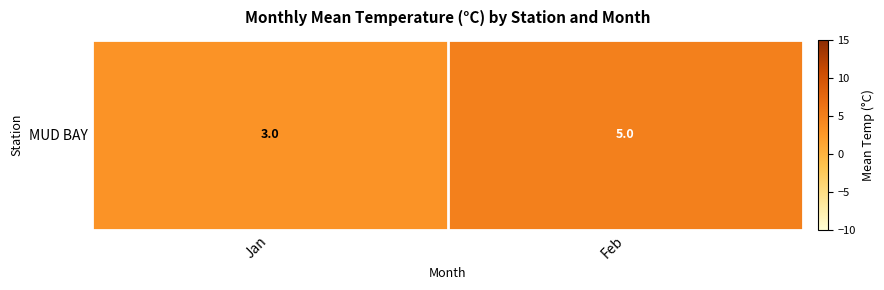

Count the values in the range 3 to 5.

2